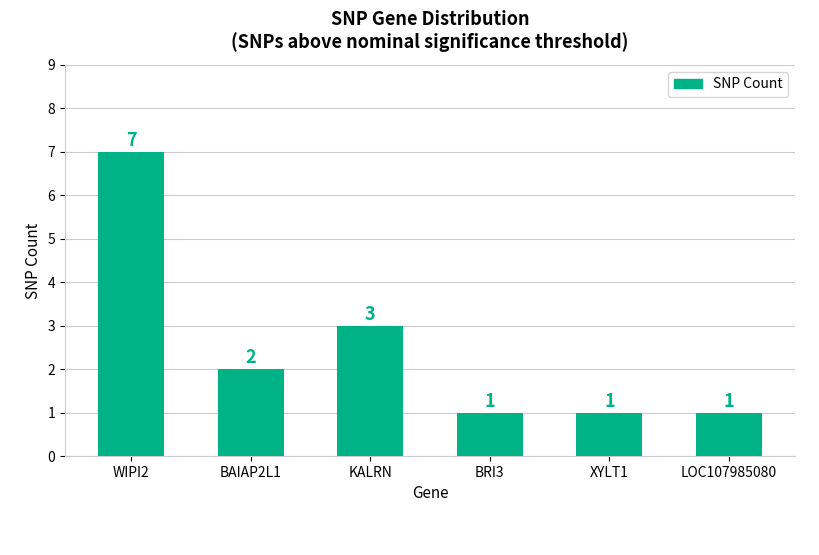

What is the sum of the values at BAIAP2L1 and XYLT1?

3